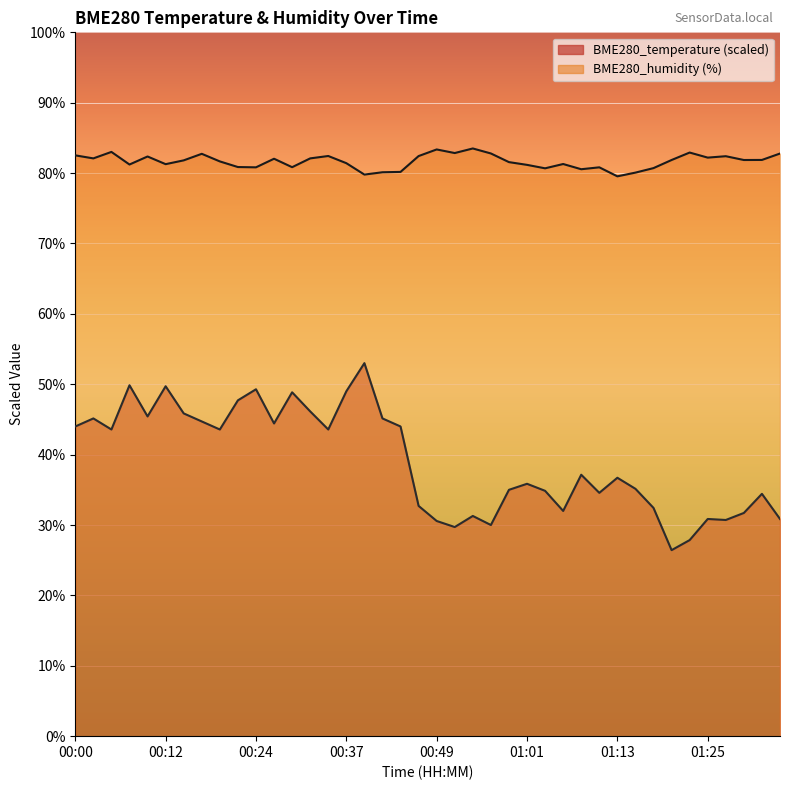

What is the greatest value displayed?

83.5